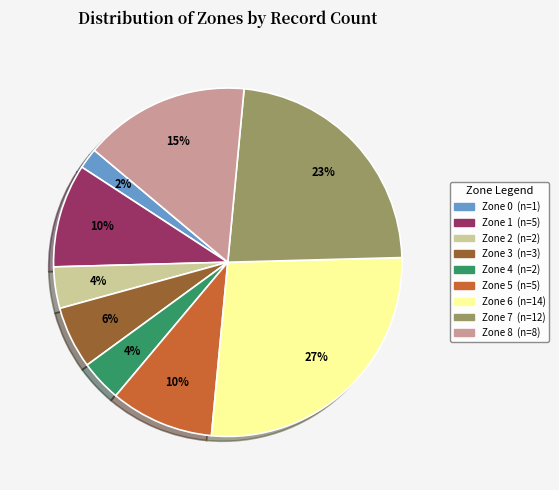

To the nearest percent, what is the average slice percentage?

11%